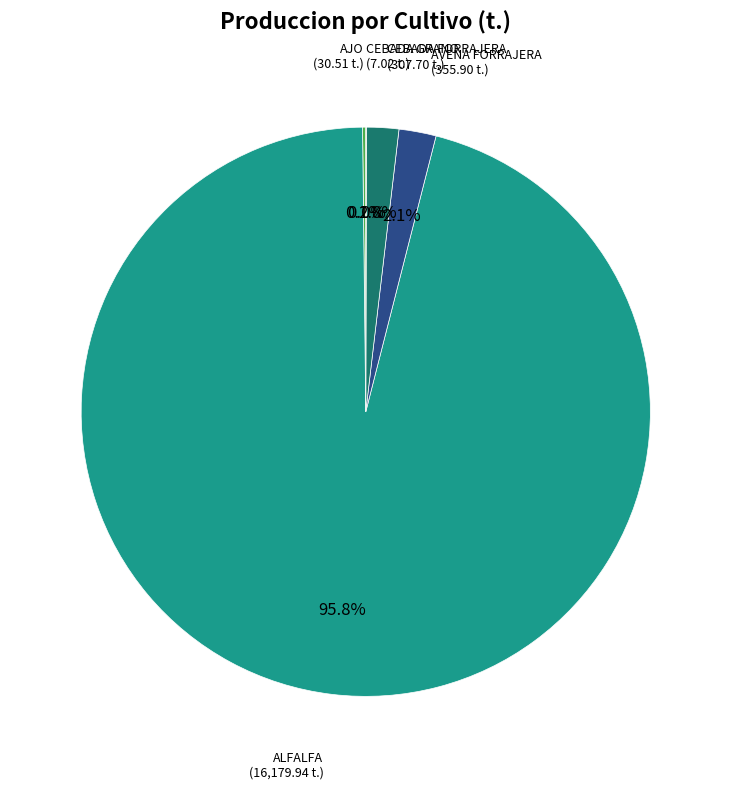

To the nearest percent, what portion does ALFALFA represent?

96%